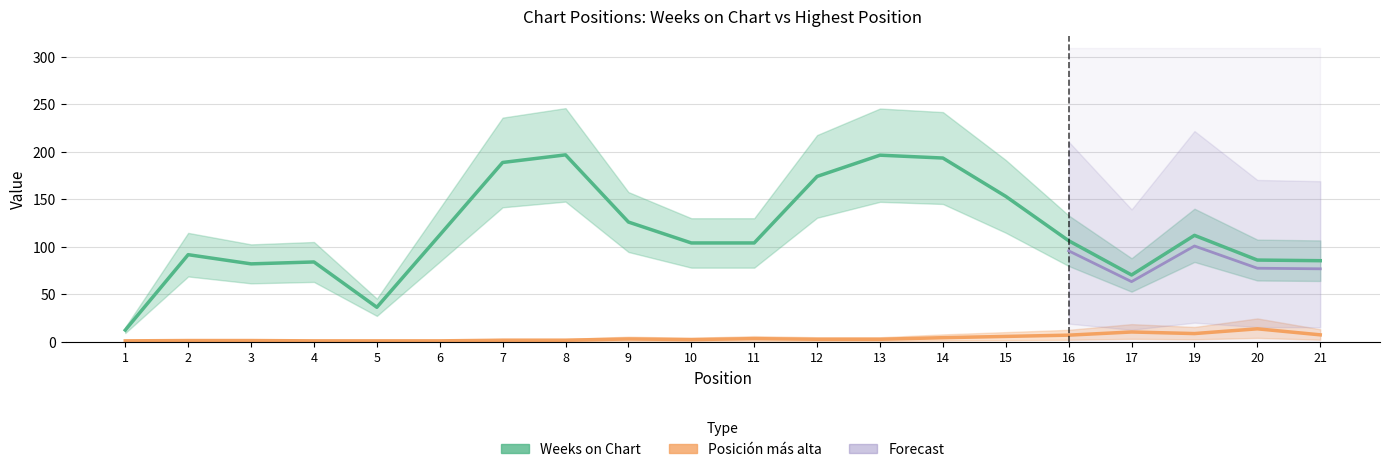

Which series has the largest total across all categories?

Weeks on Chart